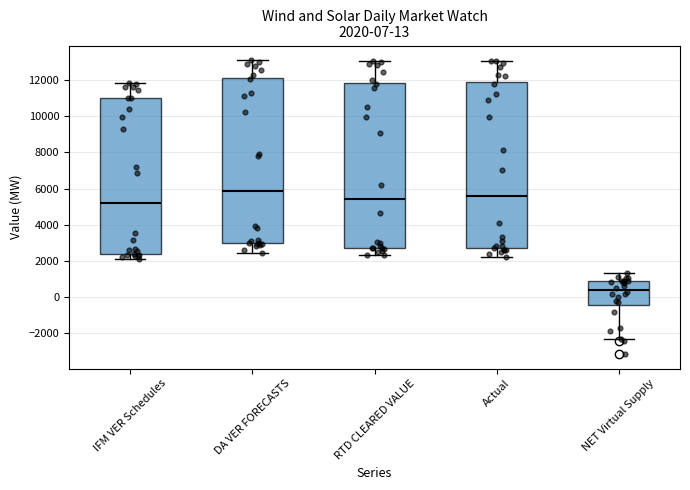

Which box has the highest median line?

DA VER FORECASTS